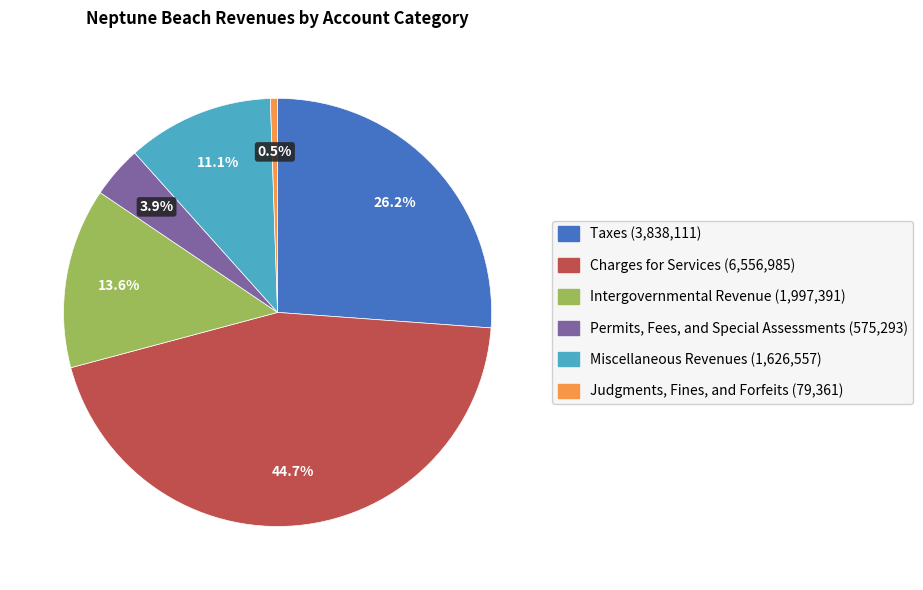

Rank the categories by value from highest to lowest.

Charges for Services, Taxes, Intergovernmental Revenue, Miscellaneous Revenues, Permits, Fees, and Special Assessments, Judgments, Fines, and Forfeits